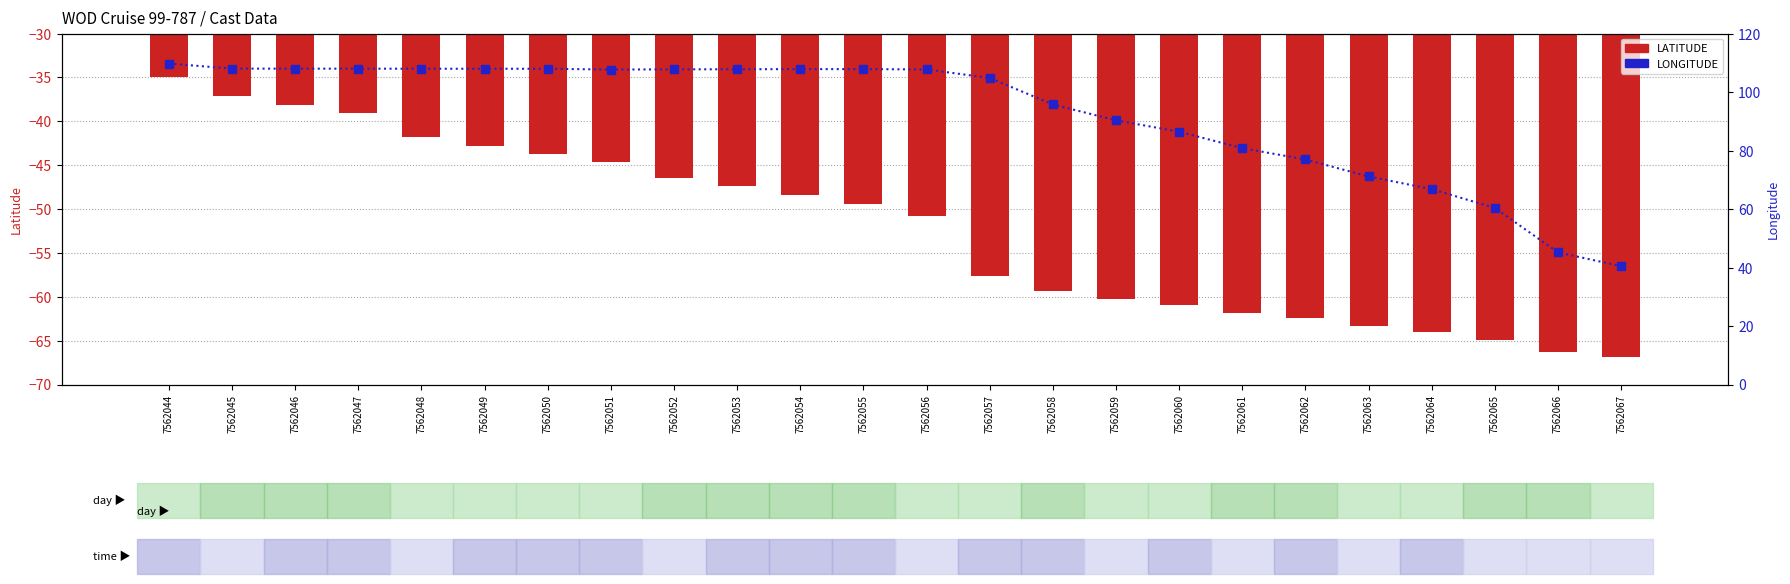

Reading right to left, what are all the values shown in this chart?

LATITUDE: 7562067=-66.9	7562066=-66.3	7562065=-65.0	7562064=-64.0	7562063=-63.3	7562062=-62.5	7562061=-61.8	7562060=-61.0	7562059=-60.3	7562058=-59.3	7562057=-57.7	7562056=-50.8	7562055=-49.4	7562054=-48.4	7562053=-47.4	7562052=-46.4	7562051=-44.6	7562050=-43.8	7562049=-42.8	7562048=-41.8	7562047=-39.1	7562046=-38.1	7562045=-37.1	7562044=-35.0
LONGITUDE: 7562067=40.5	7562066=45.2	7562065=60.4	7562064=66.8	7562063=71.2	7562062=77.0	7562061=80.8	7562060=86.5	7562059=90.3	7562058=95.8	7562057=104.8	7562056=107.8	7562055=107.9	7562054=107.9	7562053=107.8	7562052=107.8	7562051=107.7	7562050=108.0	7562049=108.0	7562048=108.0	7562047=108.0	7562046=108.0	7562045=108.0	7562044=109.8